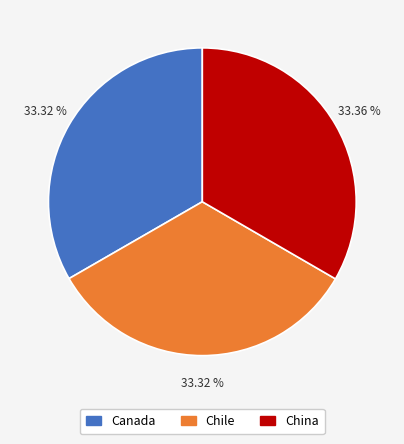

Combined, do Canada and Chile account for over 50%?

Yes